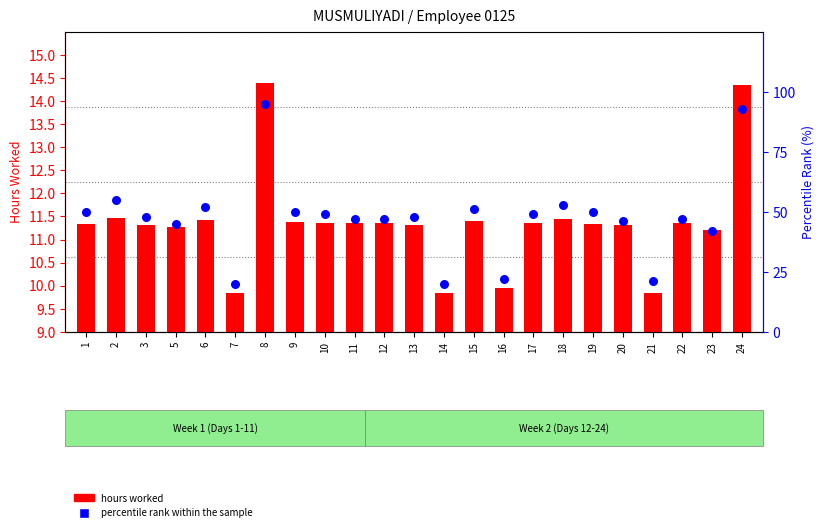

What are all the series names shown in the legend?

hours worked, percentile rank within the sample